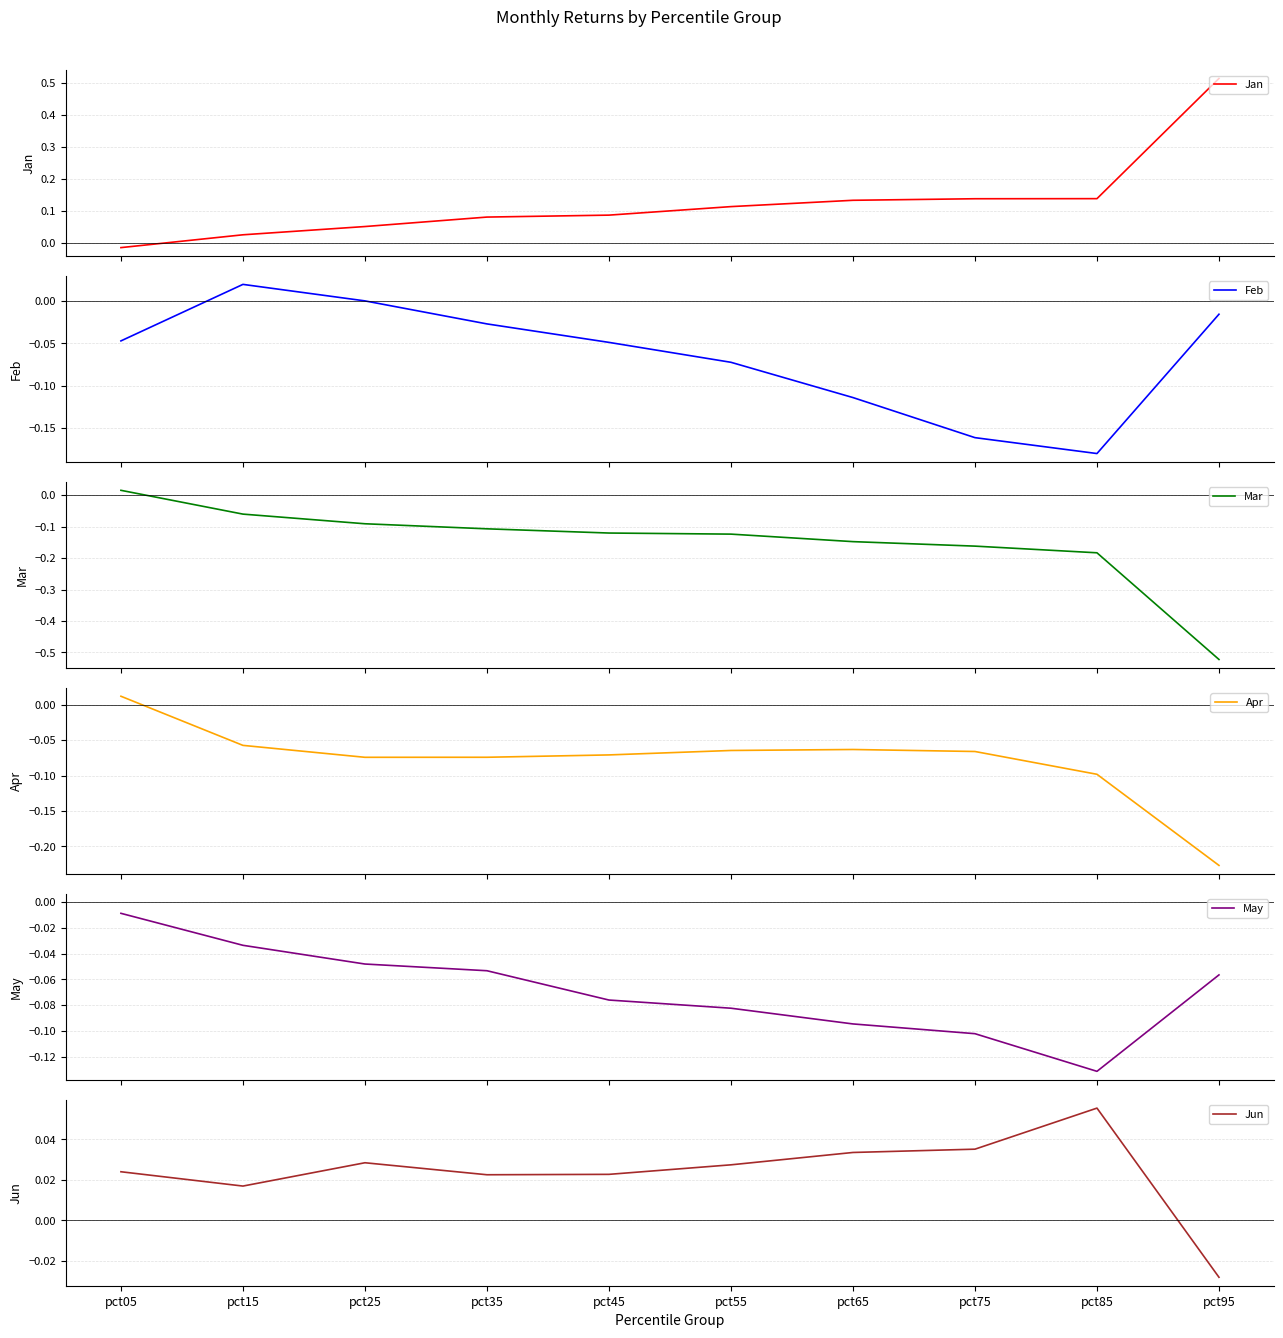

Which series has the widest spread of values?

Mar